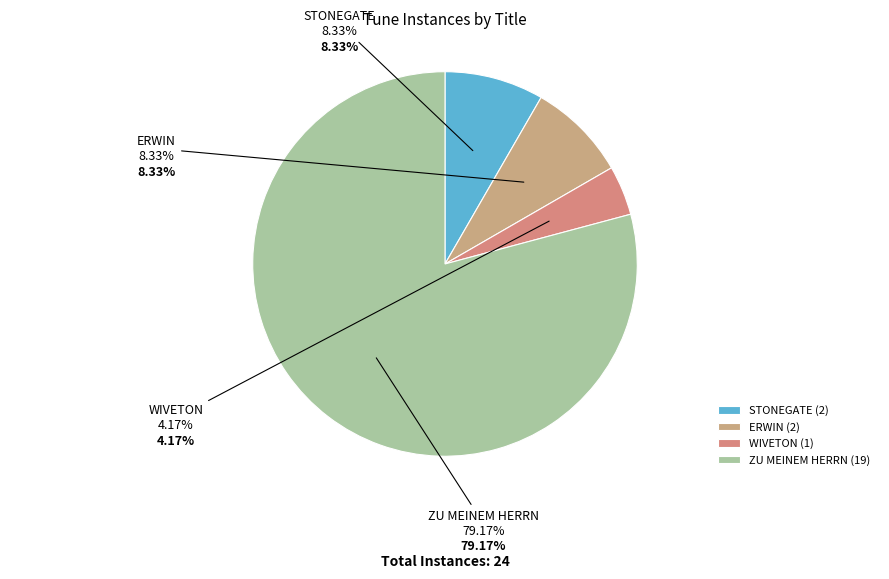

Rank the categories by value from highest to lowest.

ZU MEINEM HERRN, STONEGATE, ERWIN, WIVETON